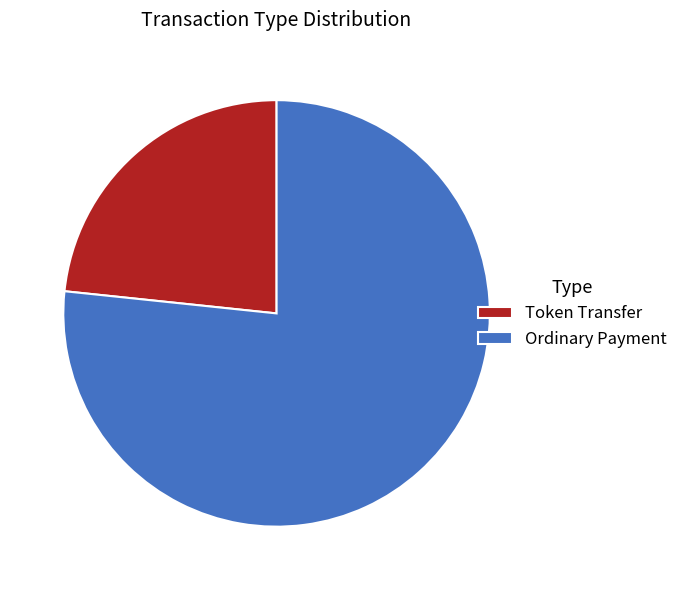

Which has a higher value, Ordinary Payment or Token Transfer?

Ordinary Payment